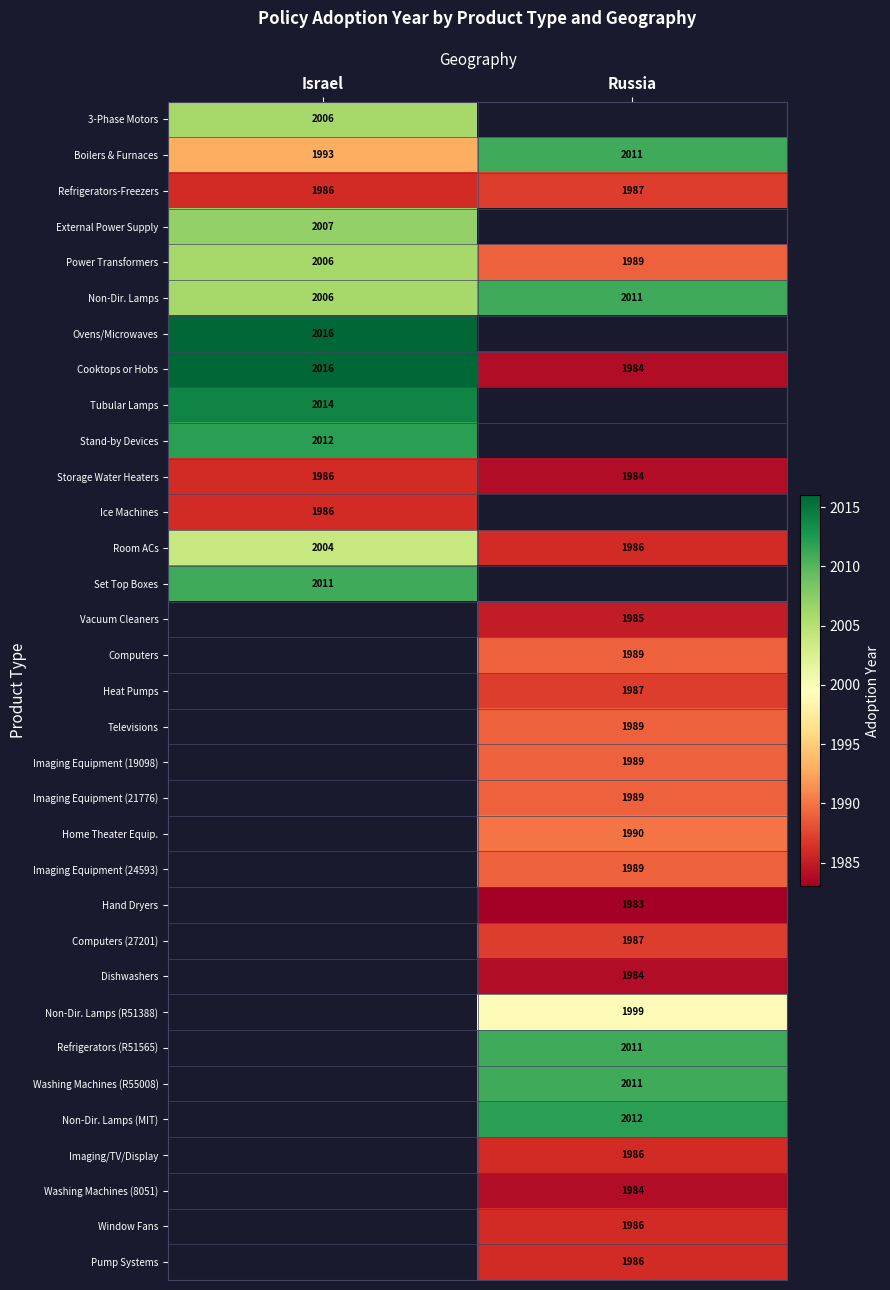

The value of Imaging Equipment (19098) at Russia is 849. True or false?

False